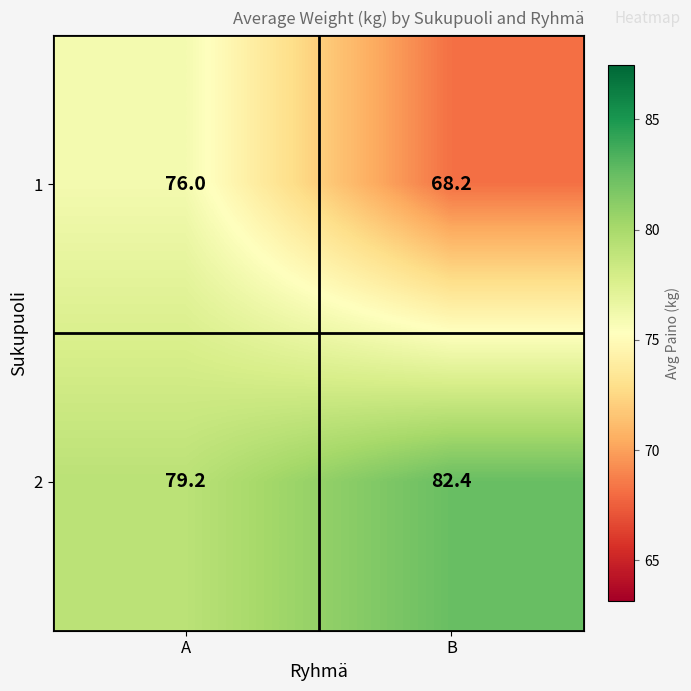

How many values in the 1 series are below 76?

1